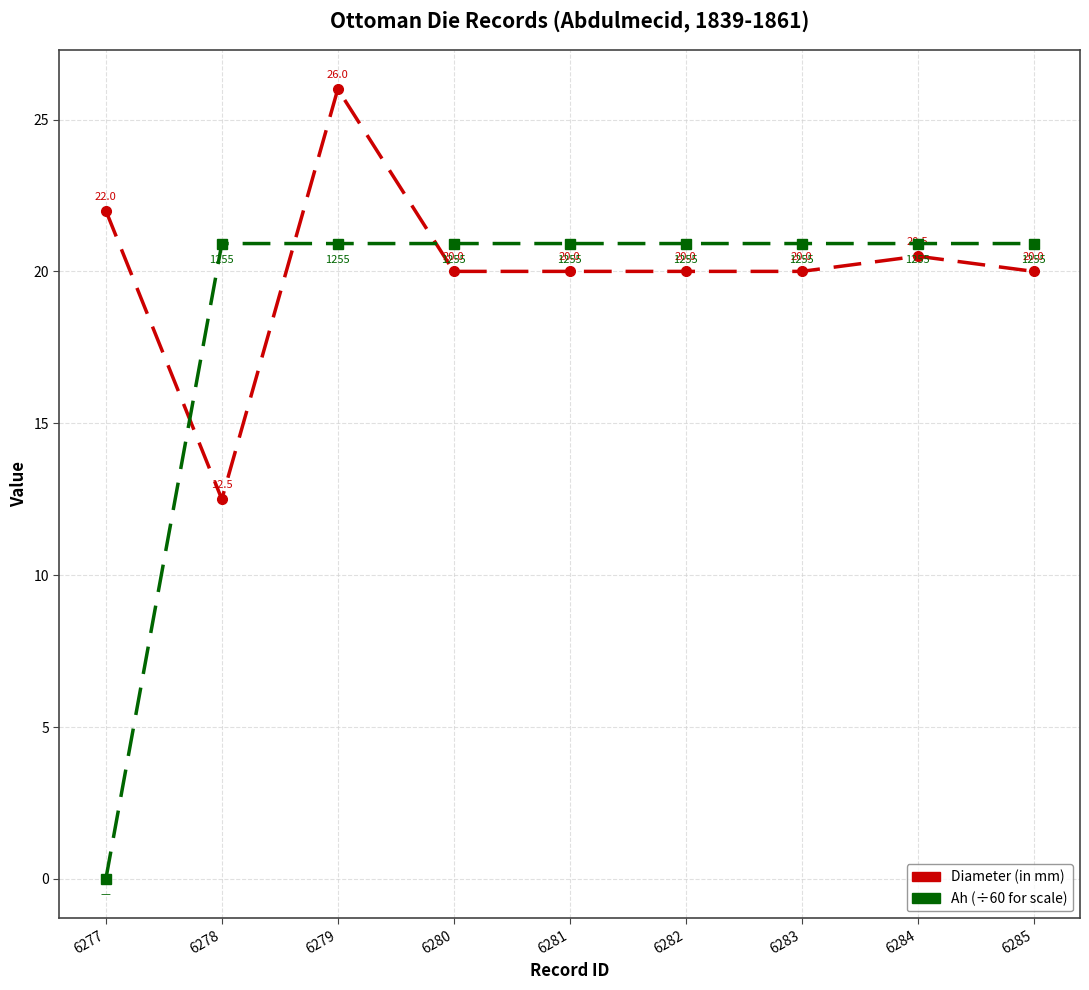

What is the total value across all series at 6280?

40.9